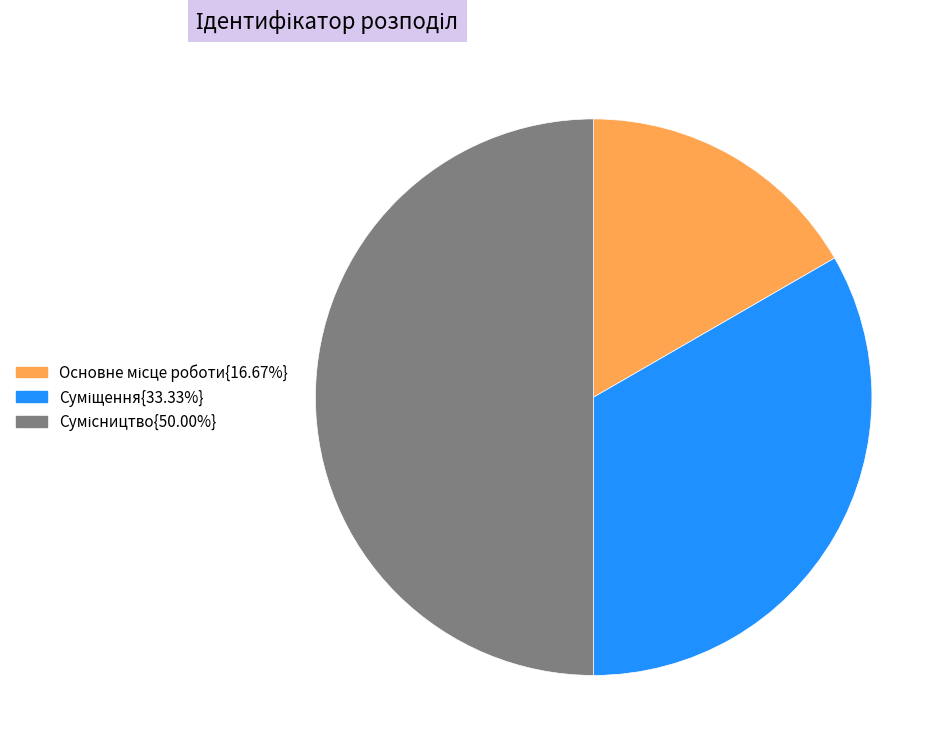

To the nearest percent, what is the difference between the largest and smallest slice percentages?

33%